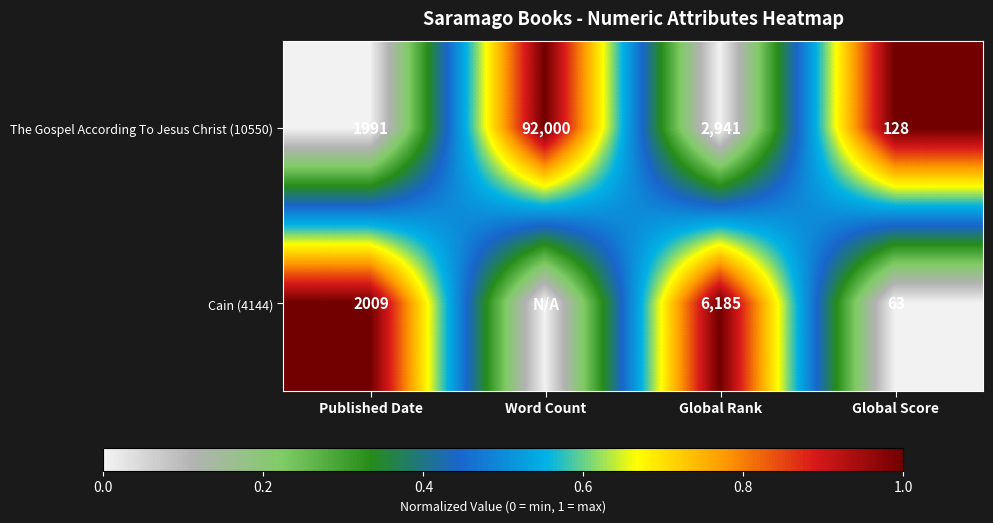

The value of Cain (4144) at Global Rank is 3962. True or false?

False